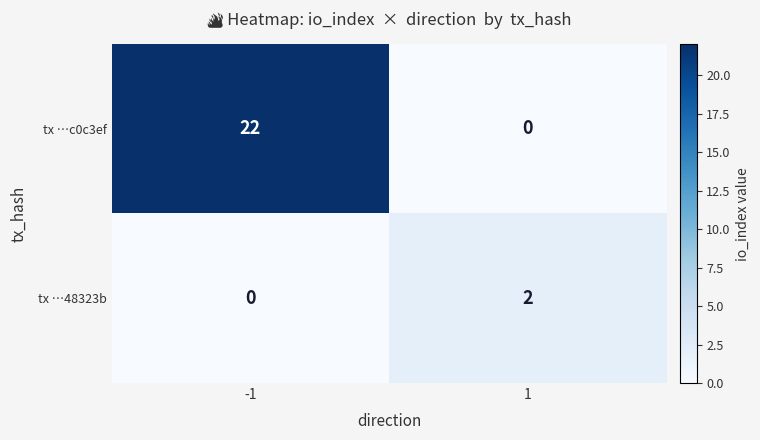

What is the average value of the tx …c0c3ef series?

11